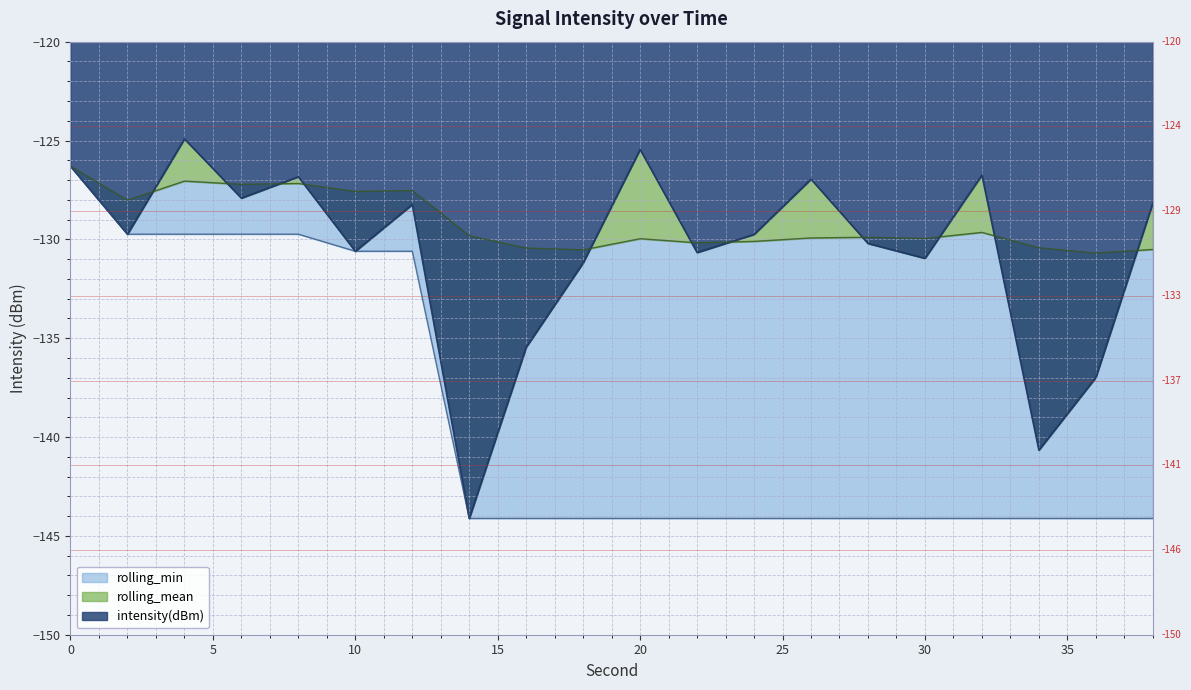

At which category does the chart reach its minimum across all series?

14